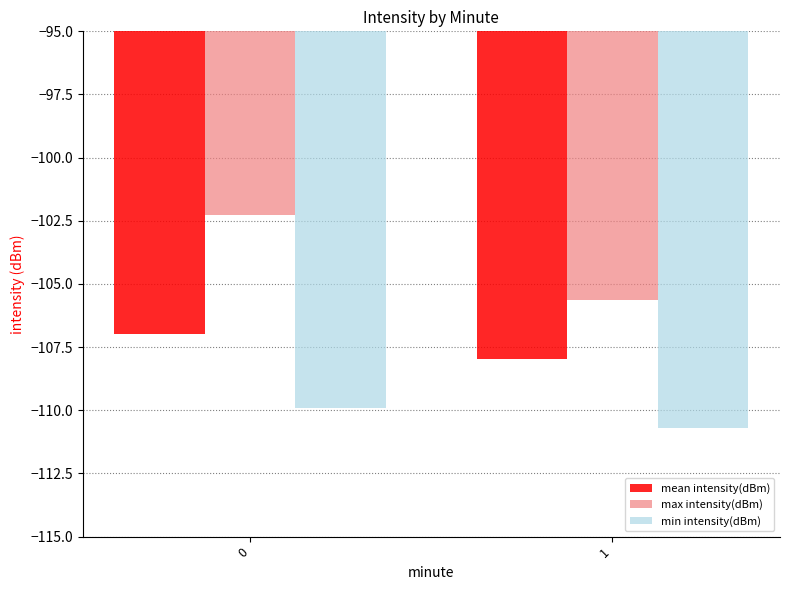

What is the value of the max intensity(dBm) bar at the 1st from the left?

-102.3